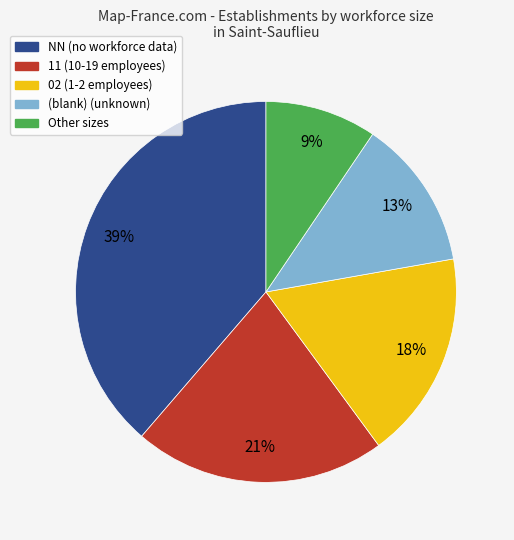

To the nearest percent, what is the average slice percentage?

20%